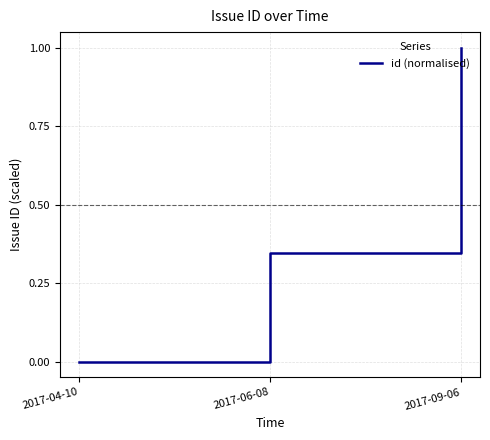

How many positive values are there?

2